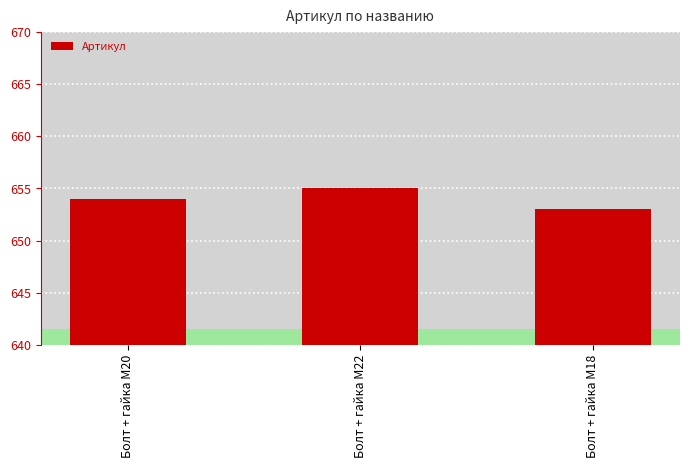

Does the chart contain any negative values?

No